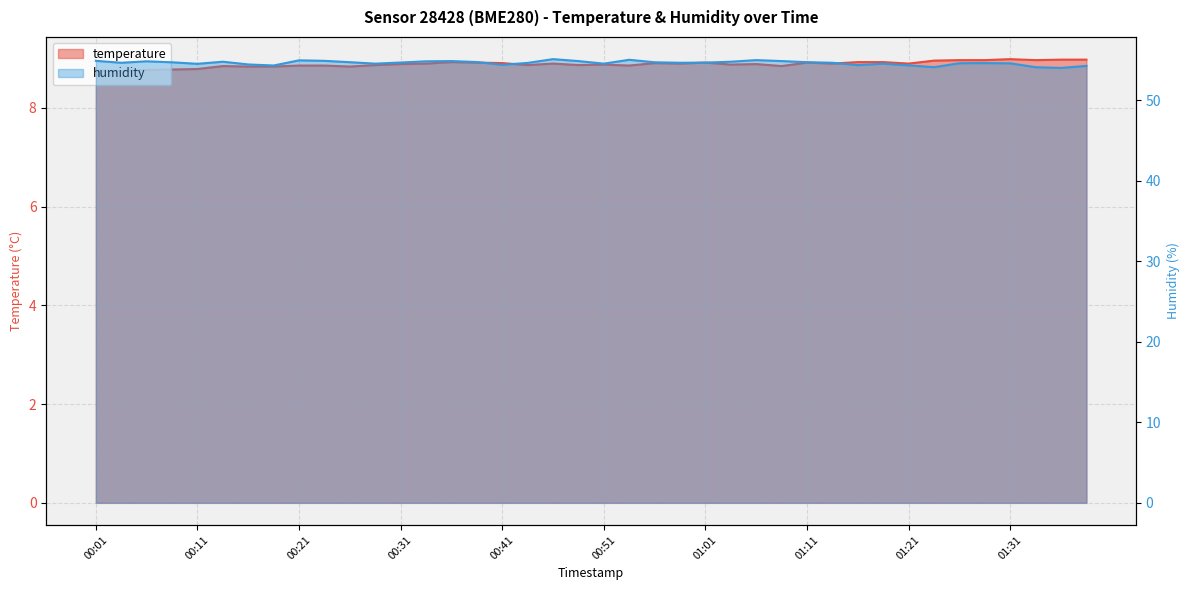

Between 00:09 and 00:46, which series saw the biggest shift?

humidity